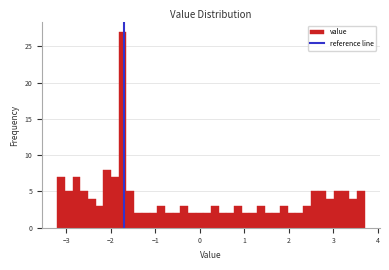

Read against the x-axis, roughly where is the centre of the tallest bar?

-1.7